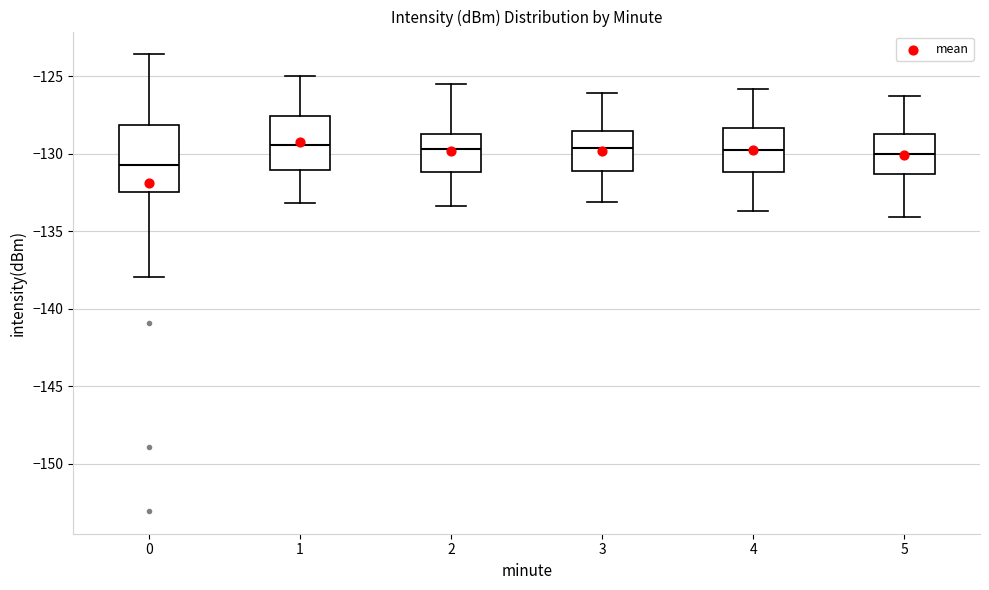

Which box is the tallest, from its lower edge to its upper edge?

0